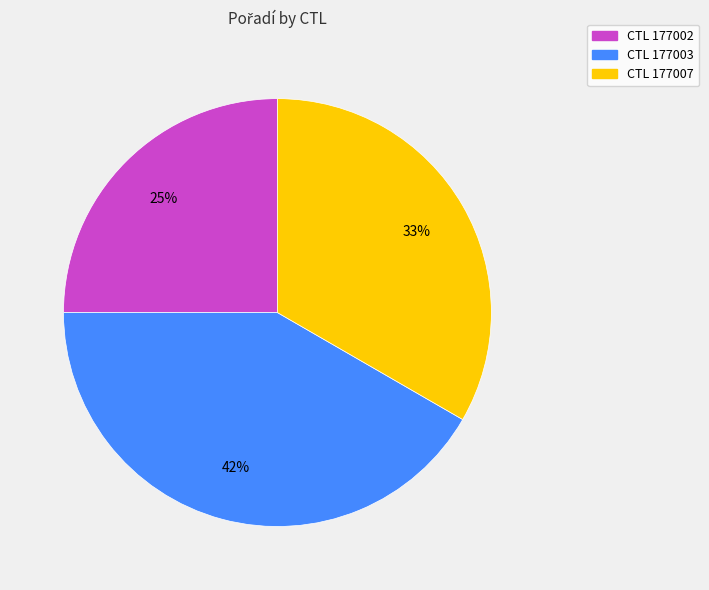

Which slice is the smallest?

CTL 177002